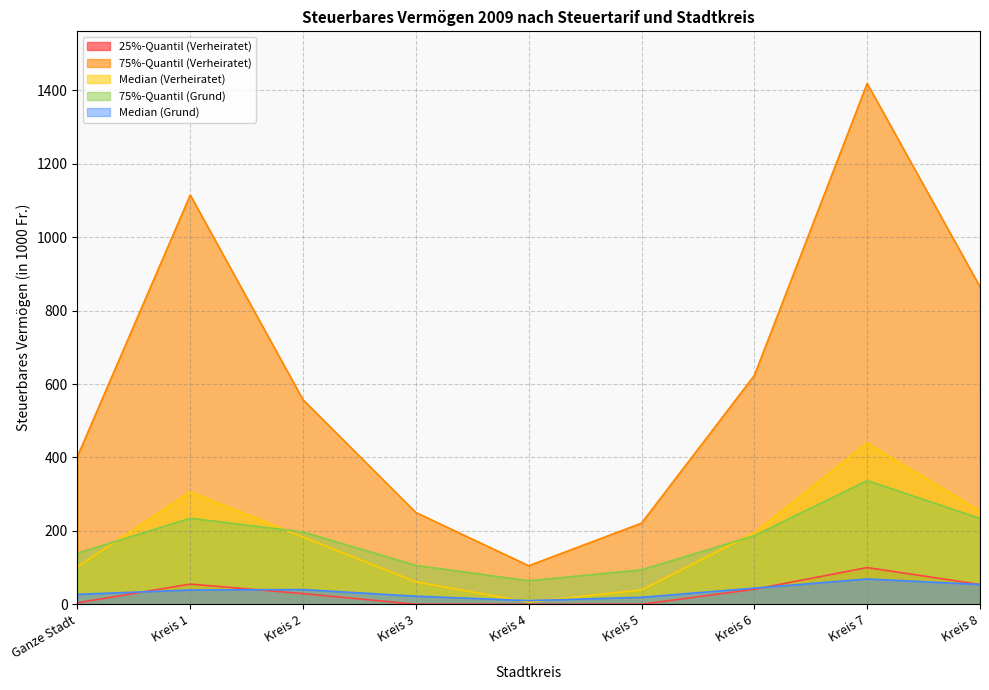

What is the average value of the Median (Grund) series?

36.0